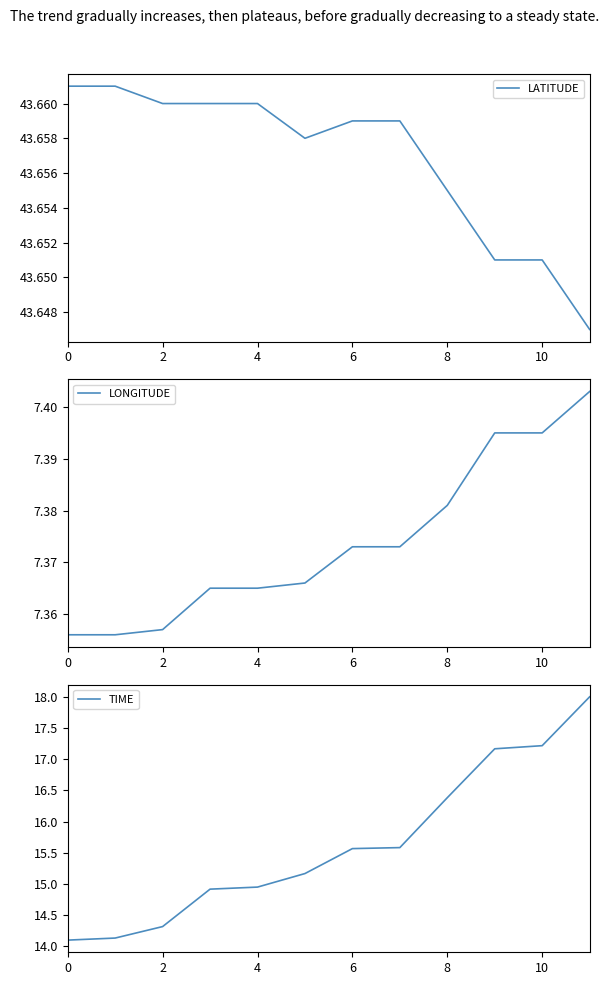

Does the chart have visible grid lines?

No